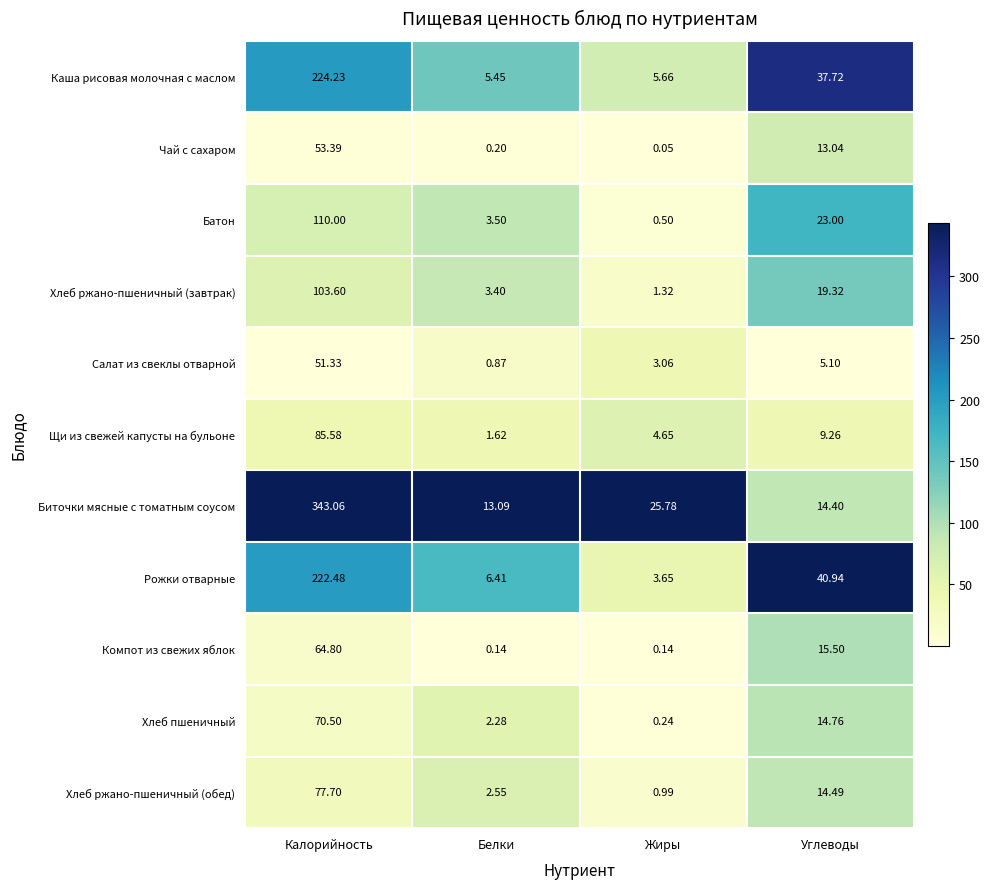

Which series has the widest spread of values?

Биточки мясные с томатным соусом